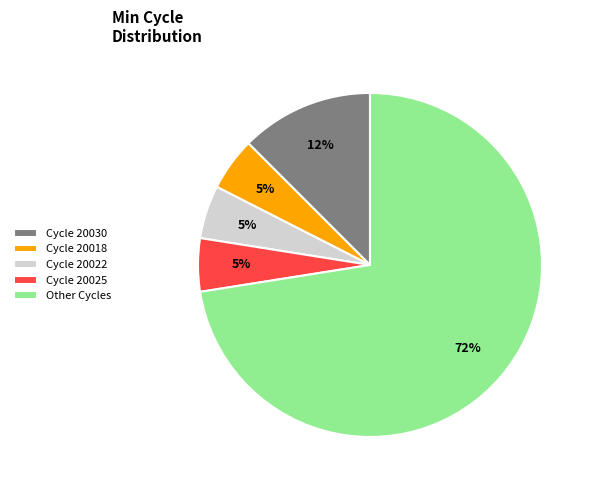

Is the sum of Other Cycles and Cycle 20022 greater than half?

Yes